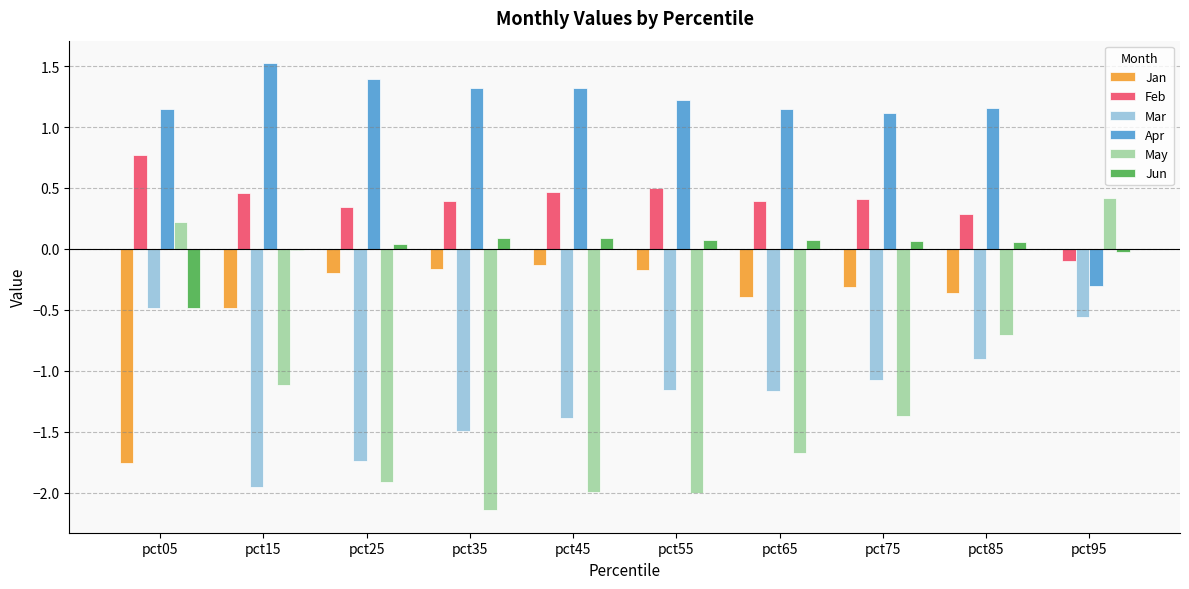

Which series has the largest total across all categories?

Apr